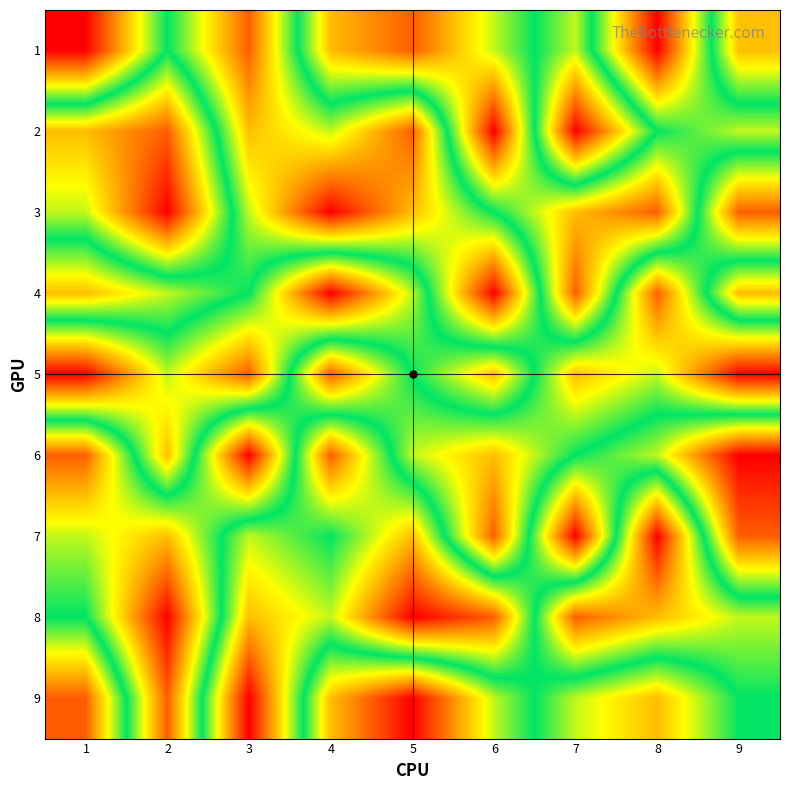

Reading right to left, transcribe all the data shown in this chart.

1: 9=3	8=9	7=4	6=6	5=8	4=7	3=2	2=5	1=1
2: 9=6	8=5	7=1	6=9	5=2	4=4	3=3	2=8	1=7
3: 9=2	8=8	7=7	6=5	5=3	4=1	3=4	2=9	1=6
4: 9=7	8=2	7=8	6=1	5=6	4=9	3=5	2=4	1=3
5: 9=1	8=4	7=3	6=7	5=5	4=2	3=8	2=6	1=9
6: 9=9	8=6	7=5	6=3	5=4	4=8	3=1	2=7	1=2
7: 9=8	8=1	7=9	6=2	5=7	4=5	3=6	2=3	1=4
8: 9=4	8=3	7=2	6=8	5=9	4=6	3=7	2=1	1=5
9: 9=5	8=7	7=6	6=4	5=1	4=3	3=9	2=2	1=8